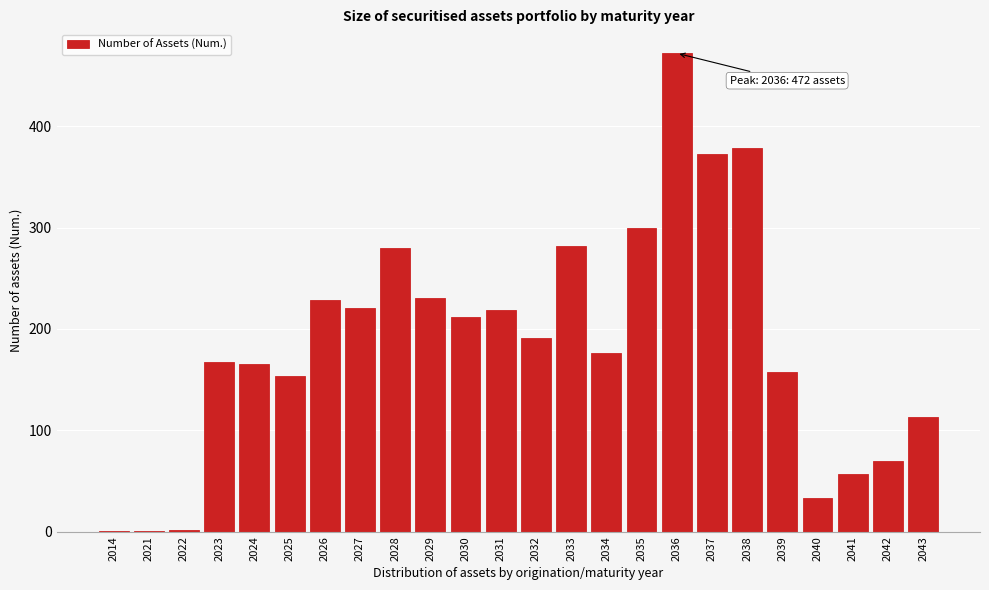

What is the greatest value displayed?

472